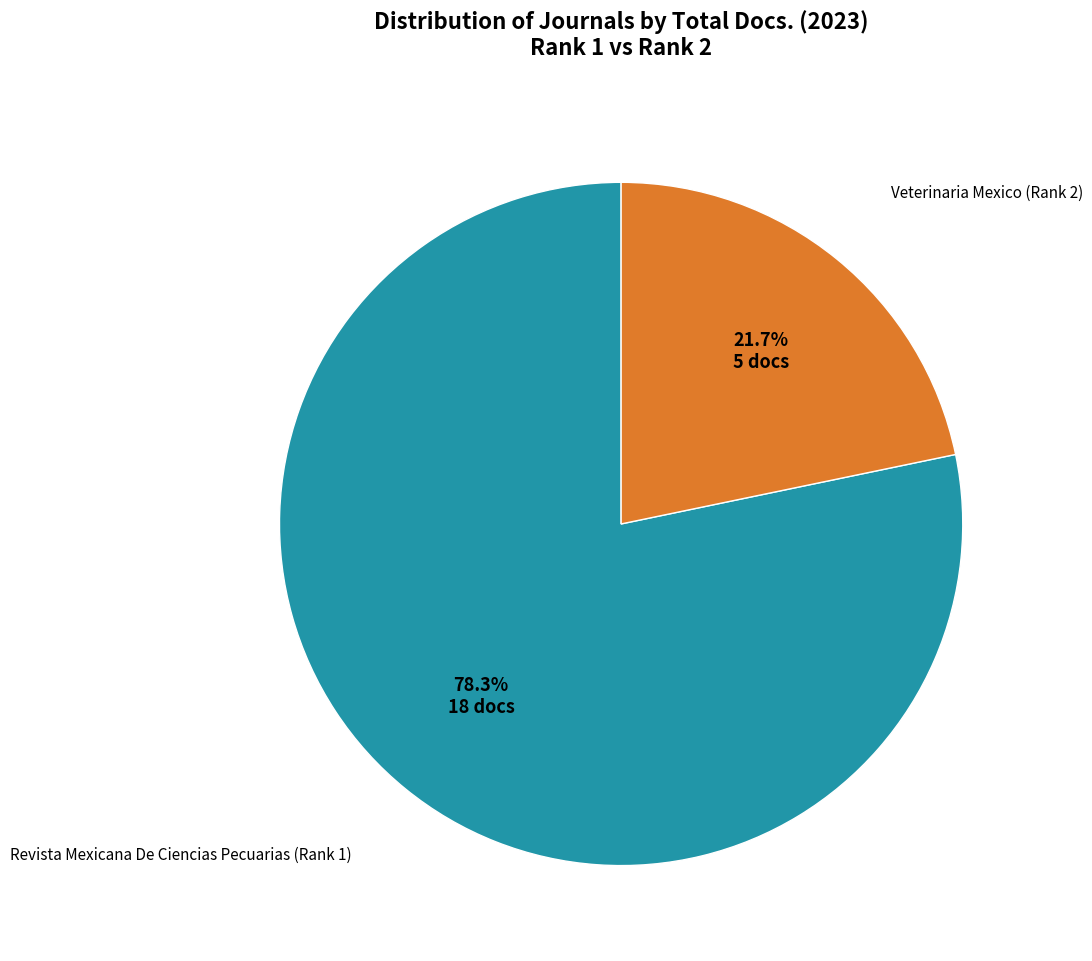

True or false: Veterinaria Mexico (Rank 2) accounts for 14% of the total.

False